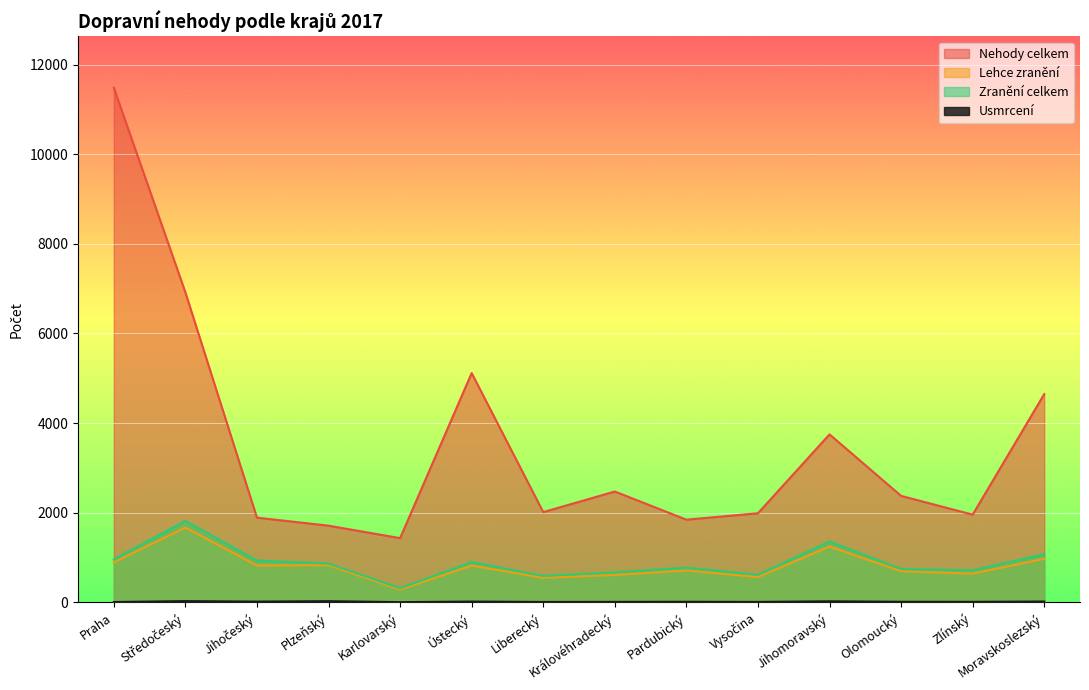

Which category has the lowest value across all series?

Karlovarský